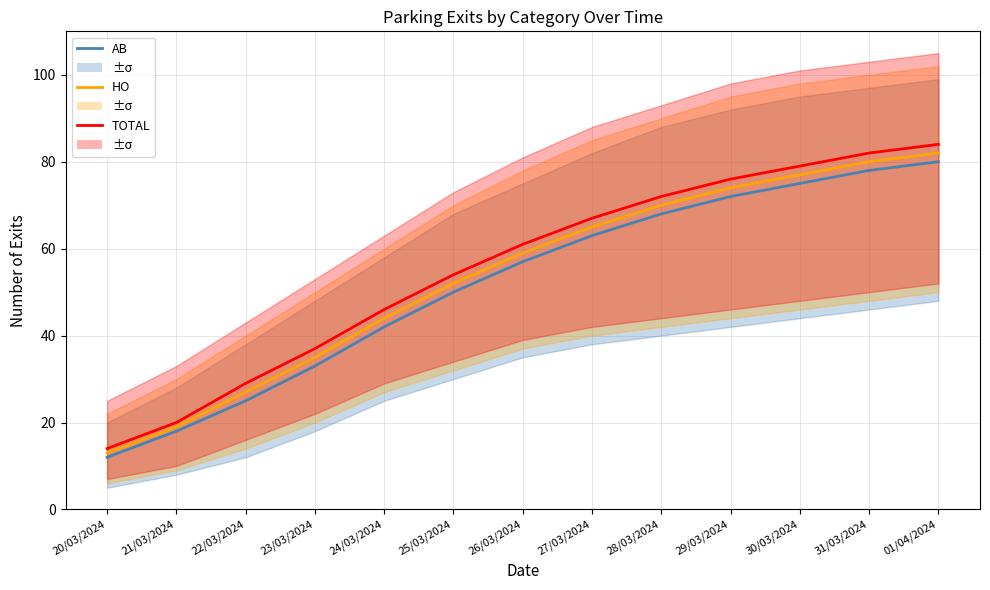

At which category is the sum across all series the highest?

01/04/2024